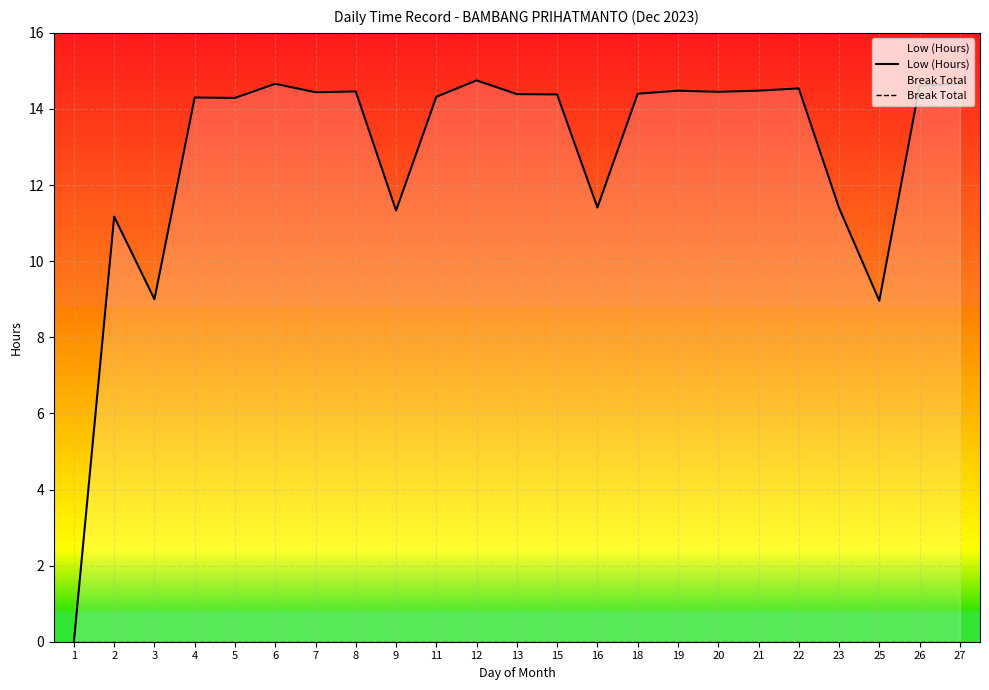

Rank the series by their average value, from lowest to highest.

Break Total, Low (Hours)